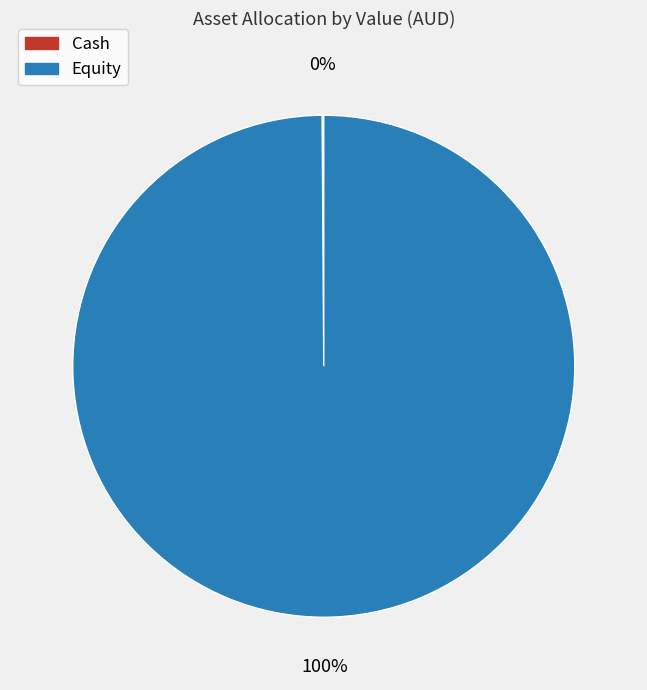

Which slice represents more than half of the pie?

Equity